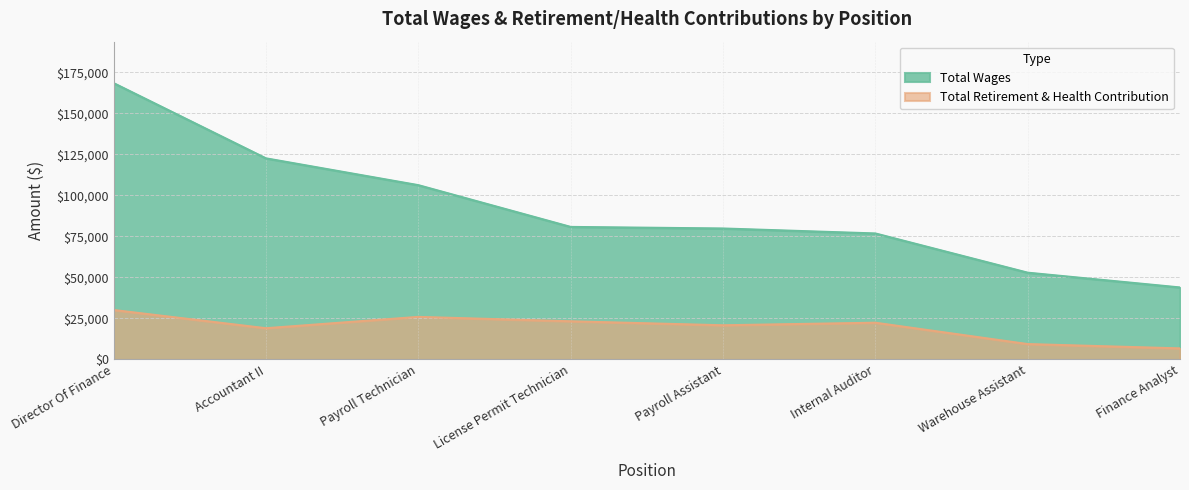

What is the total value across all series at Payroll Technician?

132252